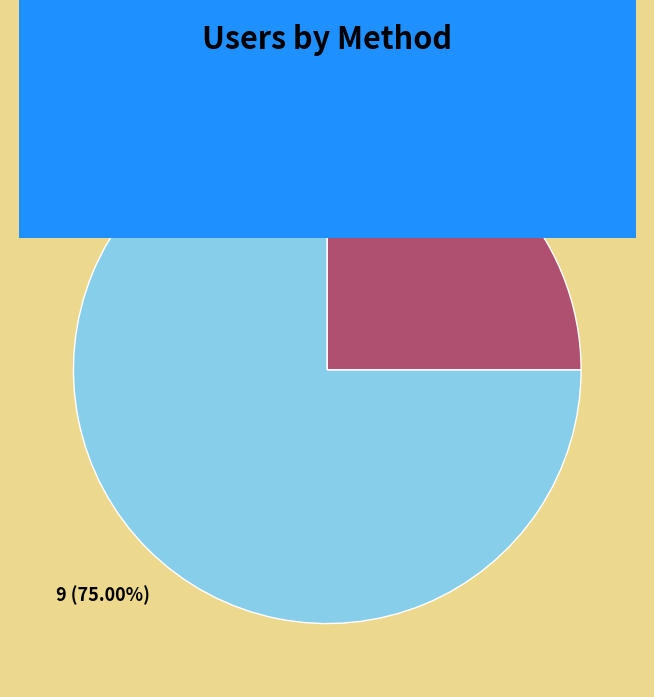

To the nearest percent, what is the difference between the largest and smallest slice percentages?

50%